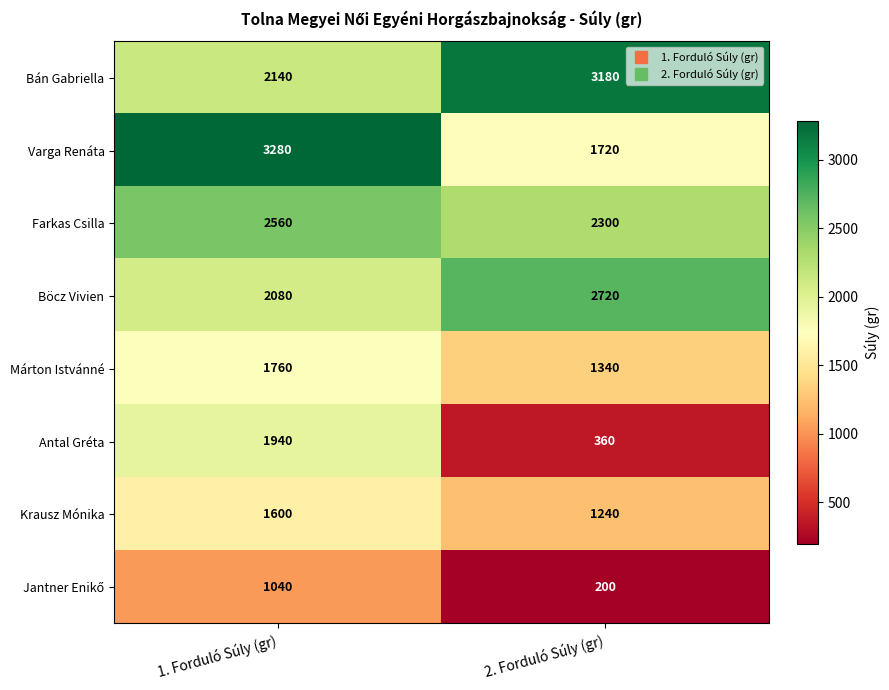

True or false: Márton Istvánné has a value of 795 at 2. Forduló Súly (gr).

False